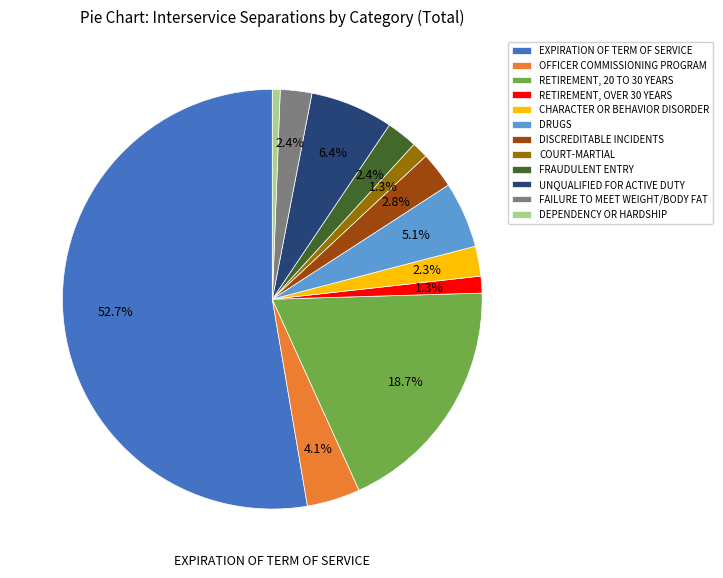

To the nearest percent, what percentage of the pie is DRUGS?

5%